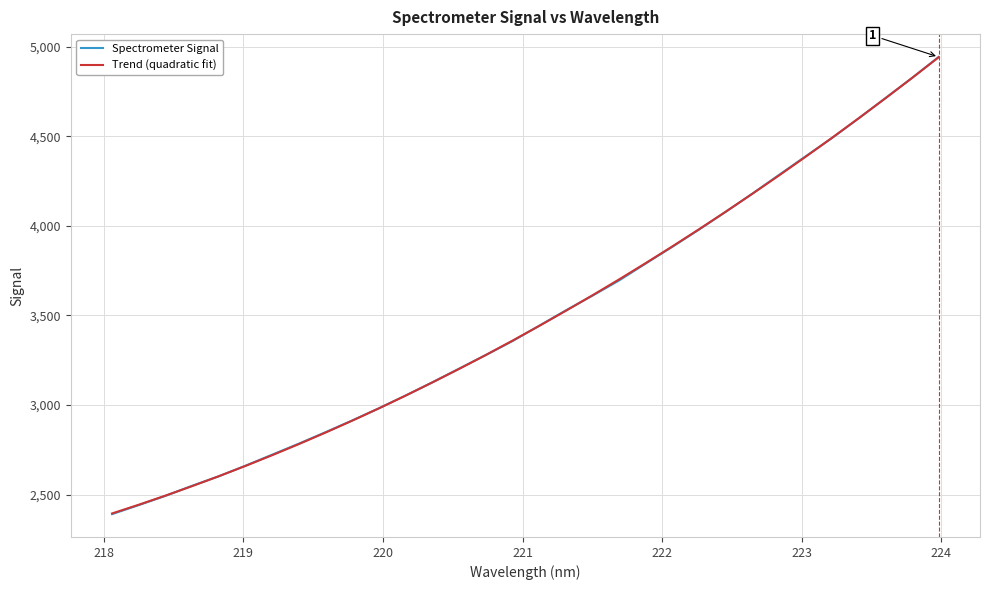

Which series has the widest spread of values?

Spectrometer Signal